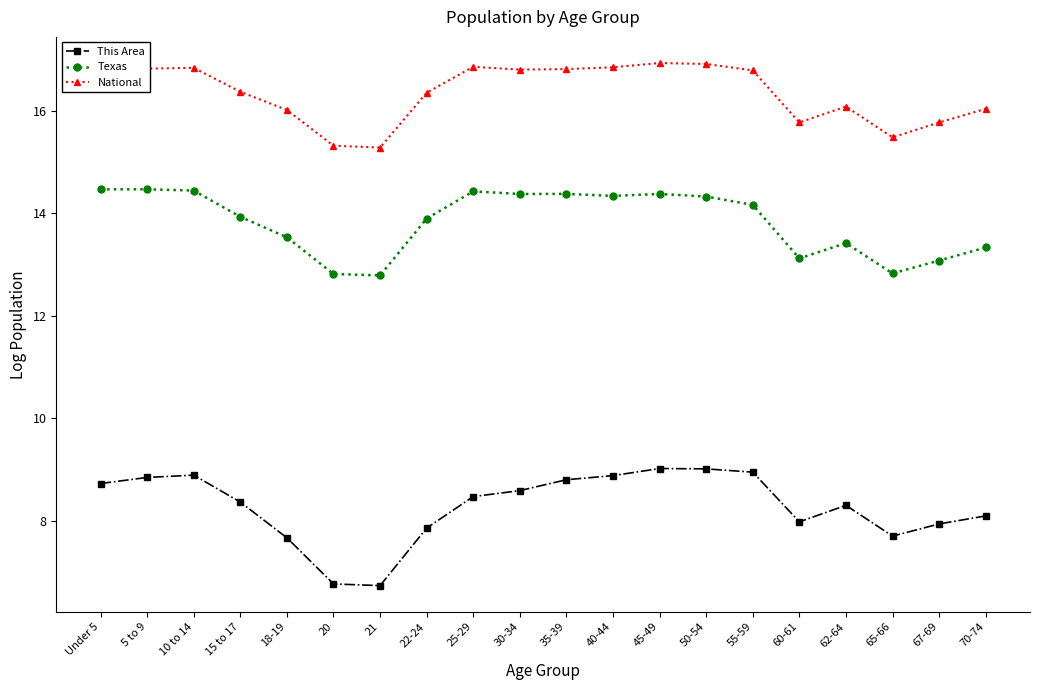

The value of Texas at 21 is 3.2. True or false?

False